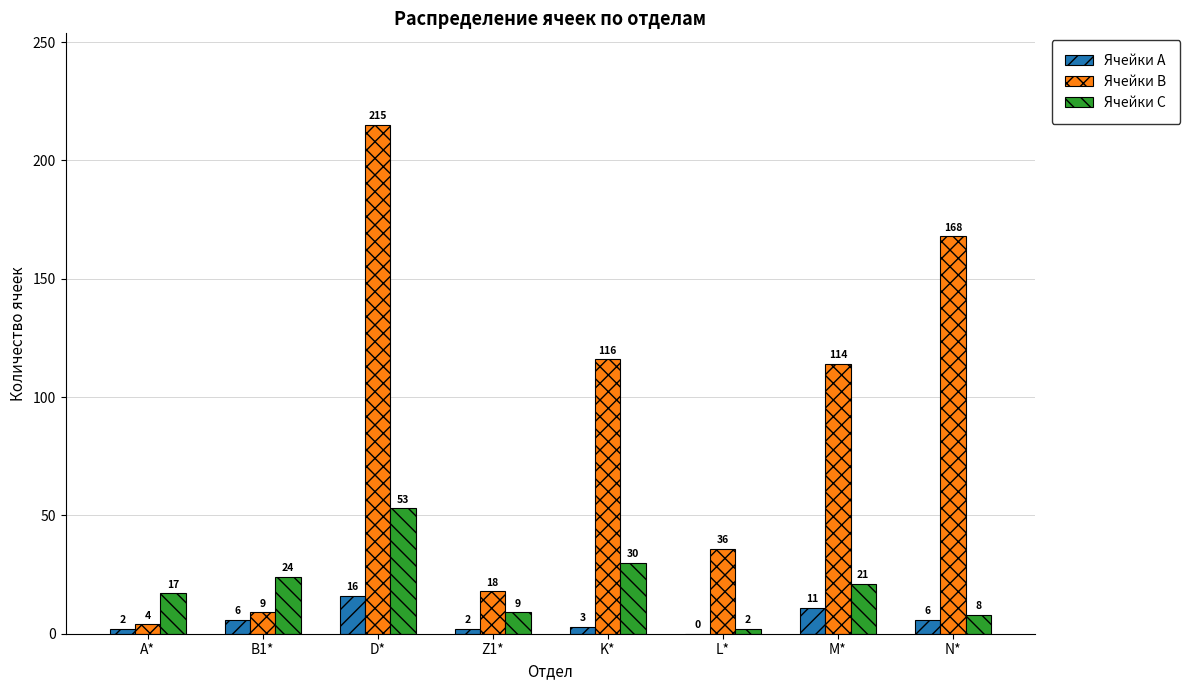

What is the sum of the Ячейки B values at A* and L*?

40